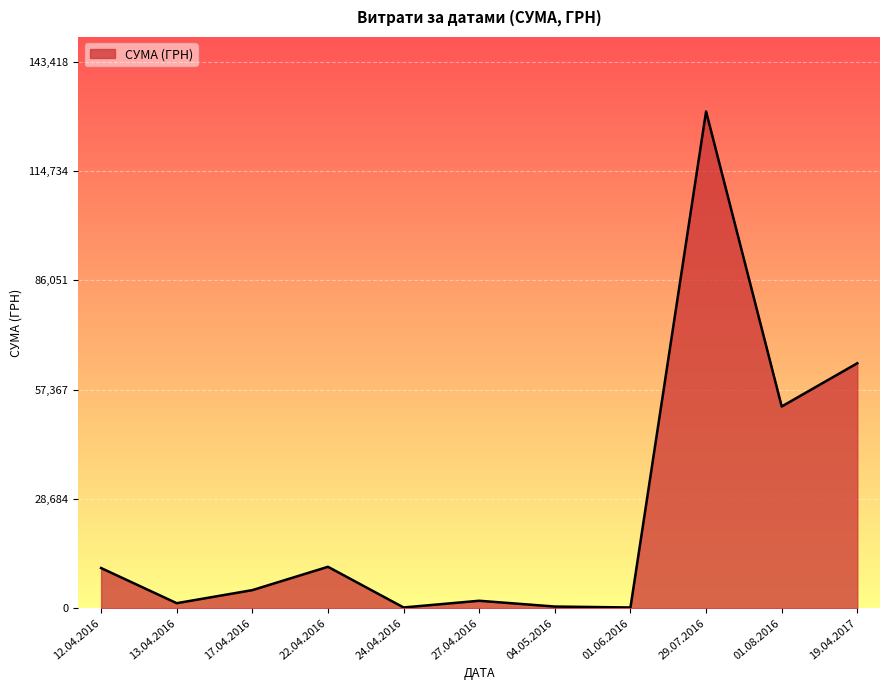

Between 29.07.2016 and 12.04.2016, which is larger?

29.07.2016